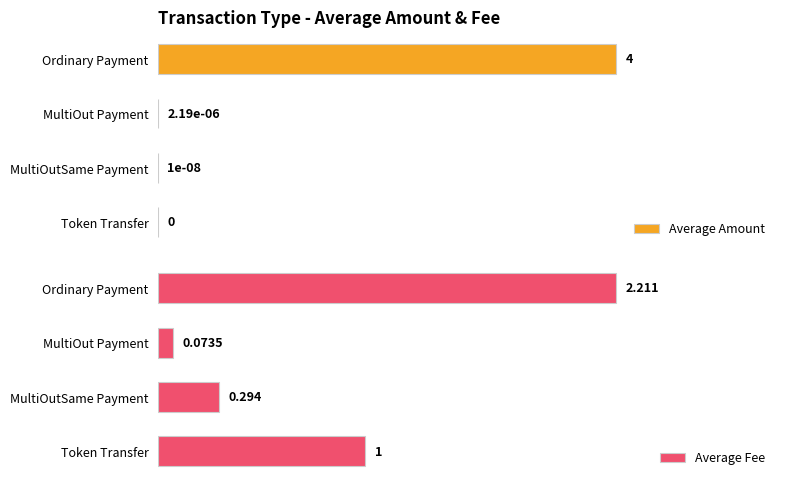

What is the difference between the maximum and second lowest values in the Average Amount series?

4.0